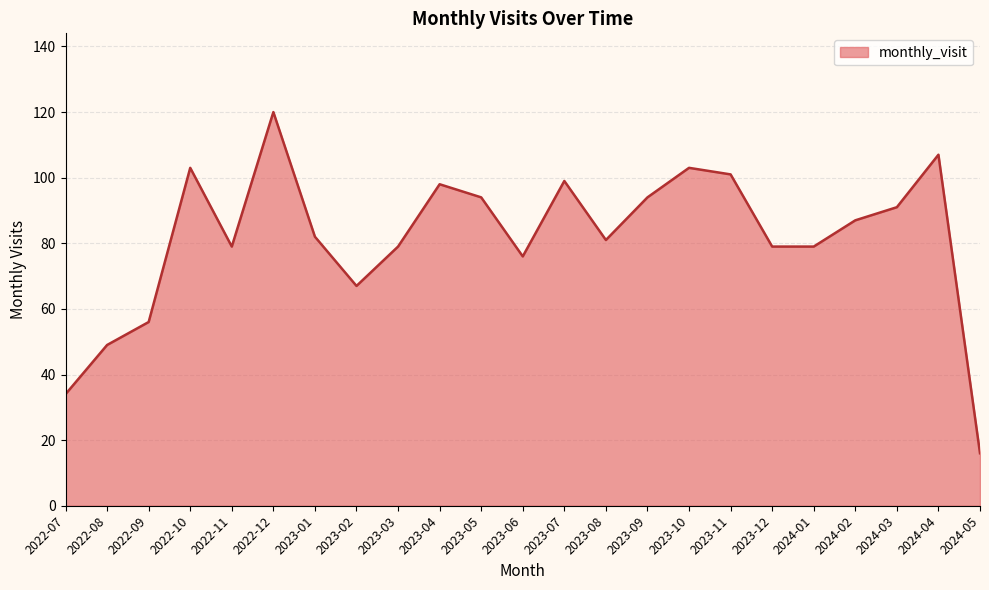

What is the difference between the maximum and minimum values?

104